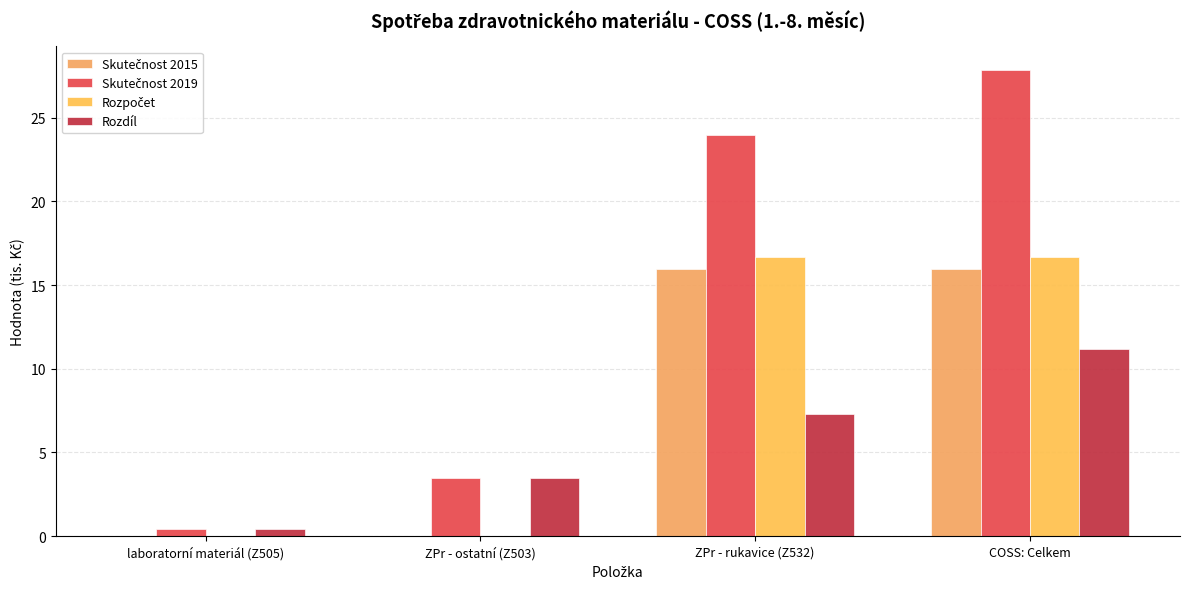

Where is Skutečnost 2015 nearest to the value 7?

laboratorní materiál (Z505)